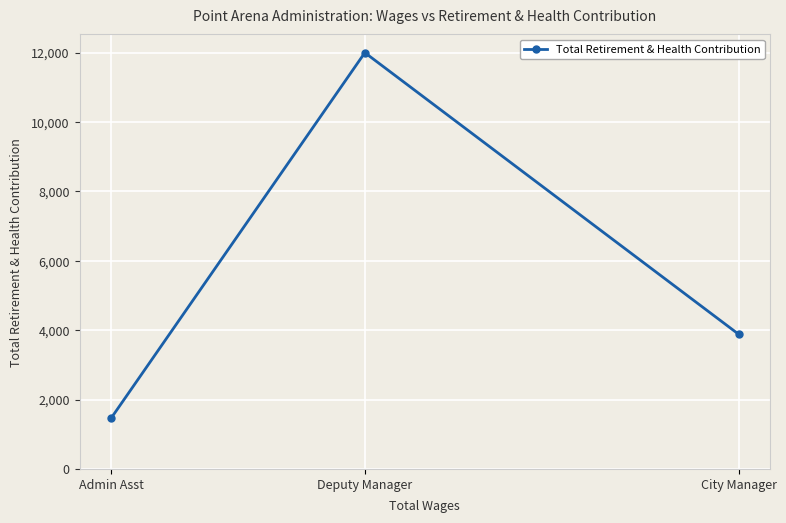

Count the values in the range 1456 to 11997.

3